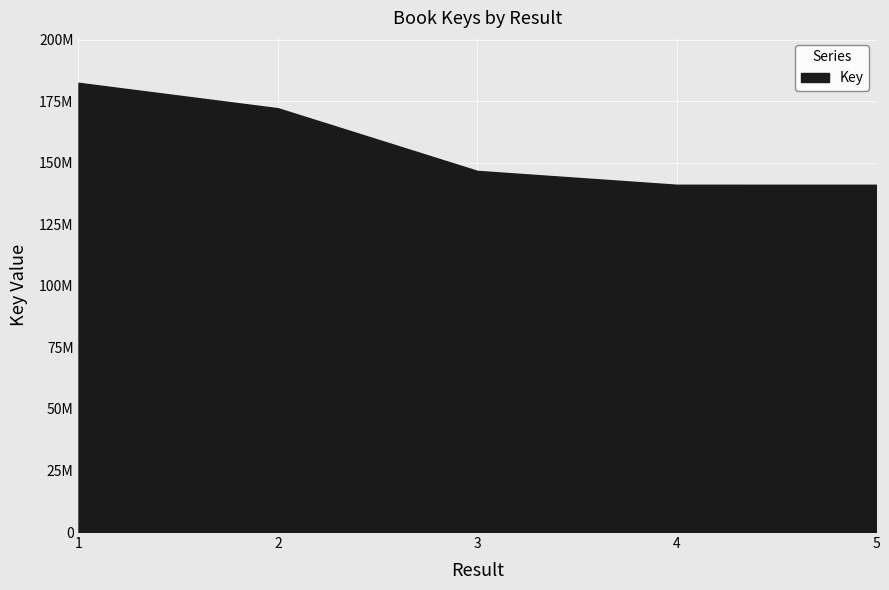

True or false: the data shows 141027385 at 4.

True